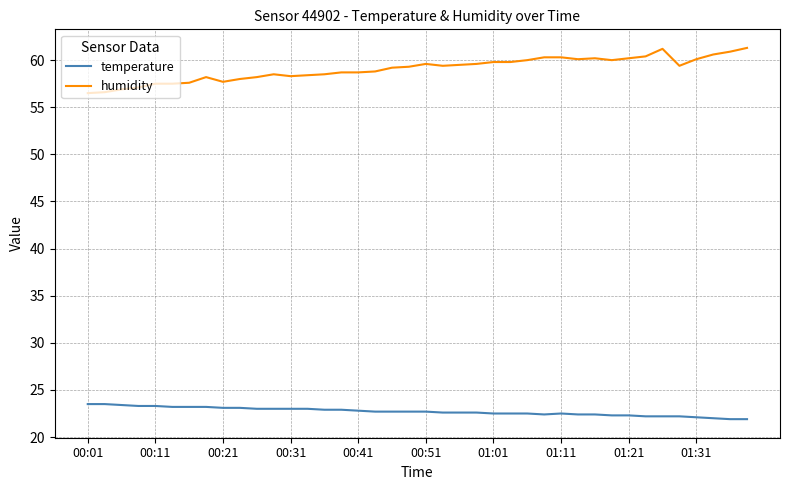

What is the difference between the second highest and second lowest values in the temperature series?

1.6